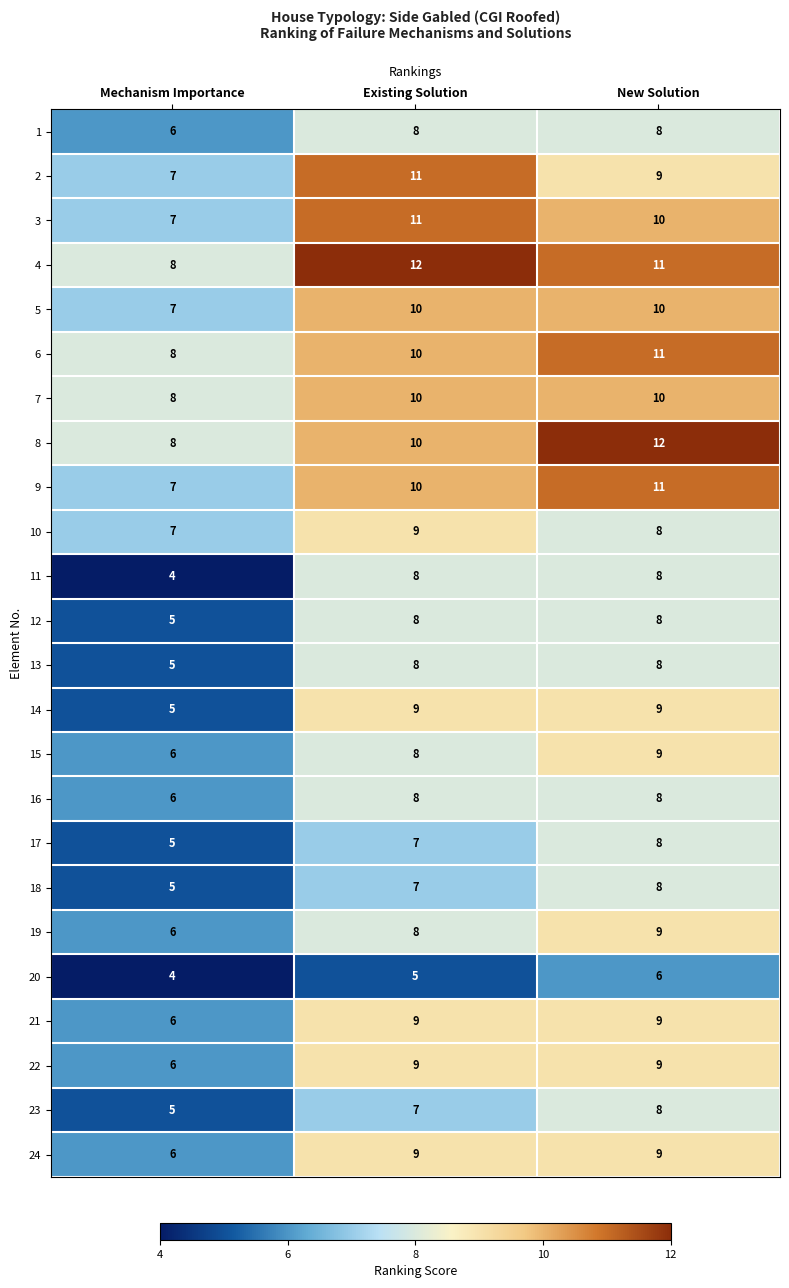

The 2 series shows 4 at Mechanism Importance. True or false?

False